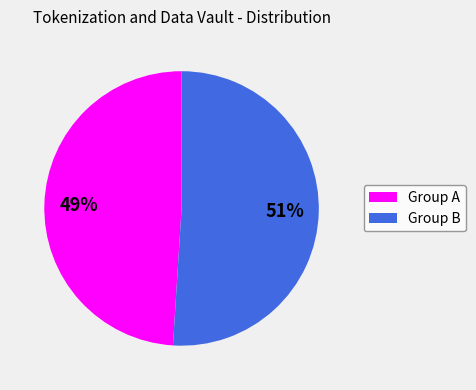

Count the number of slices in the pie.

2